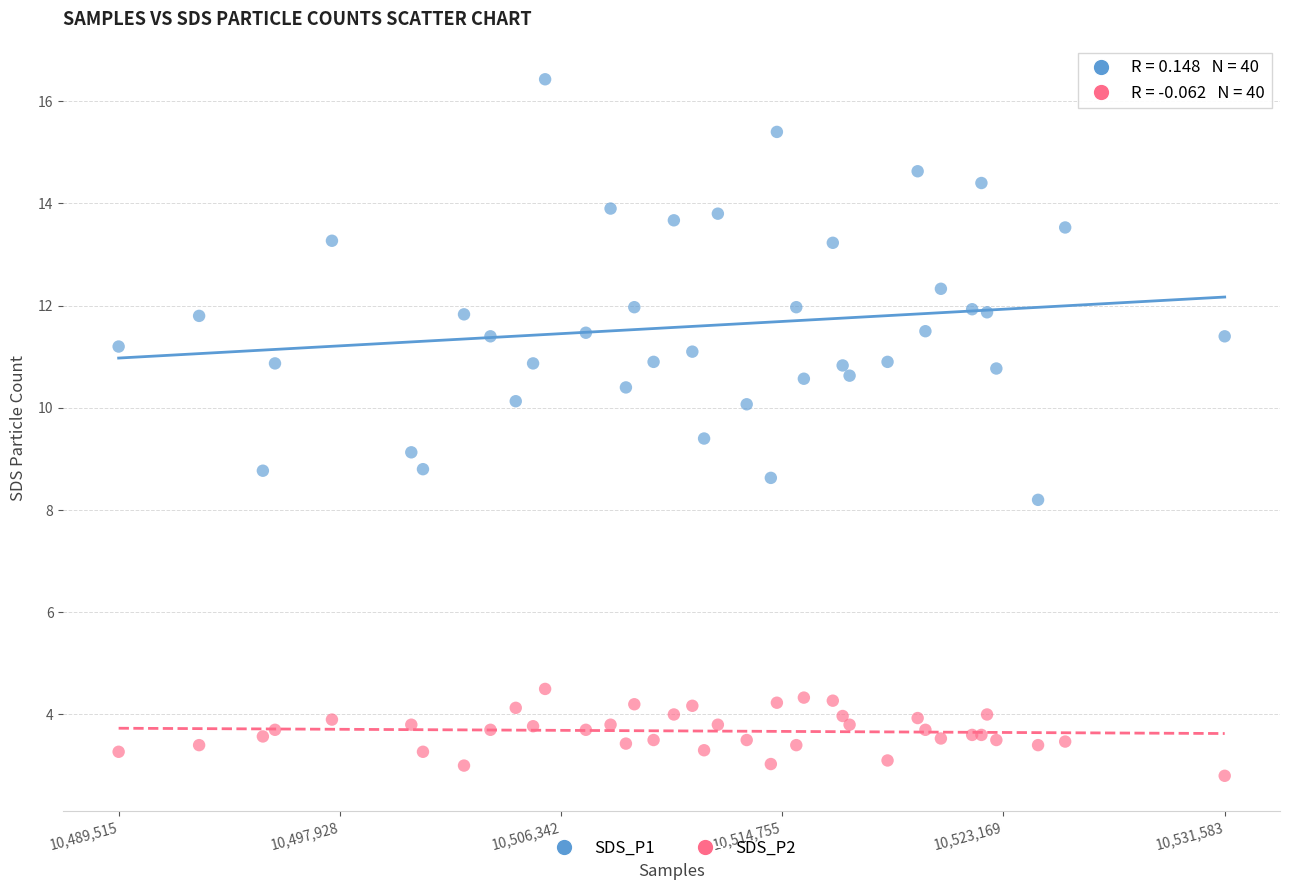

Which series reaches the maximum Y coordinate?

SDS_P1